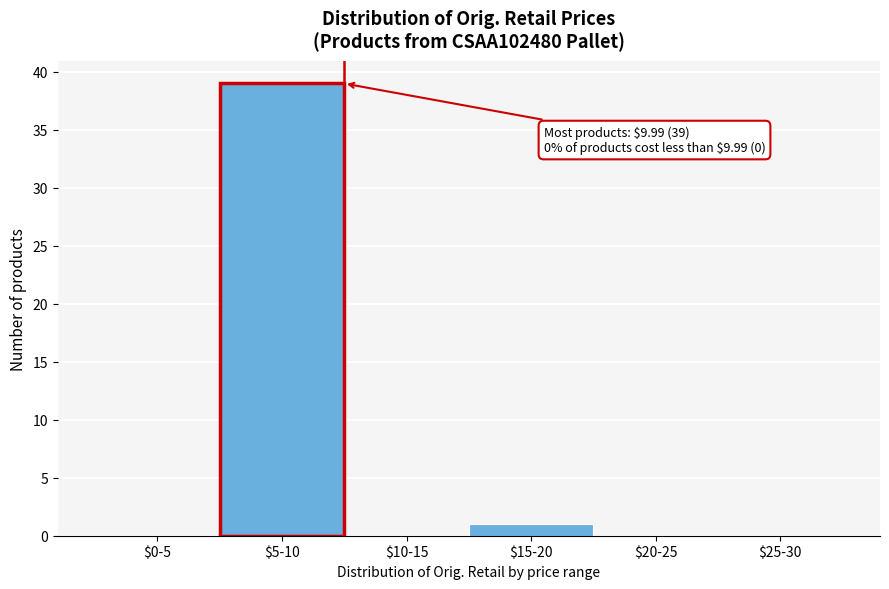

The value at $10-15 is 0. True or false?

True